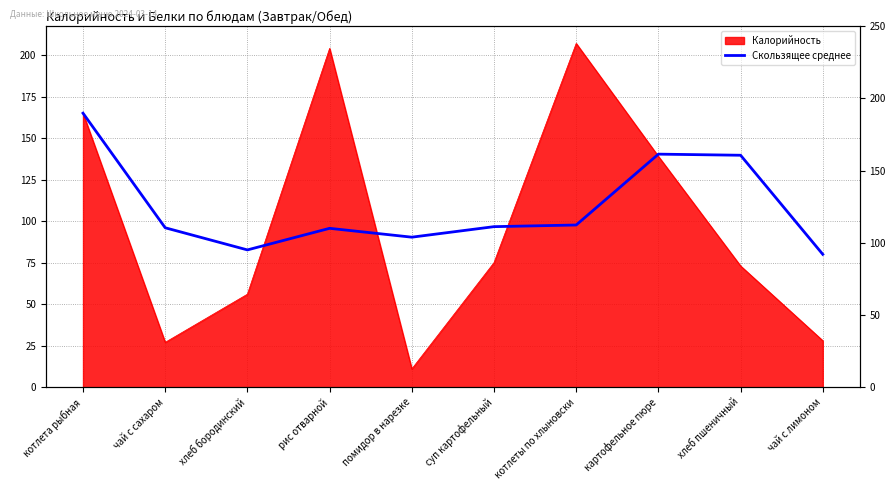

What is the change in value from картофельное пюре to хлеб пшеничный?

-0.7